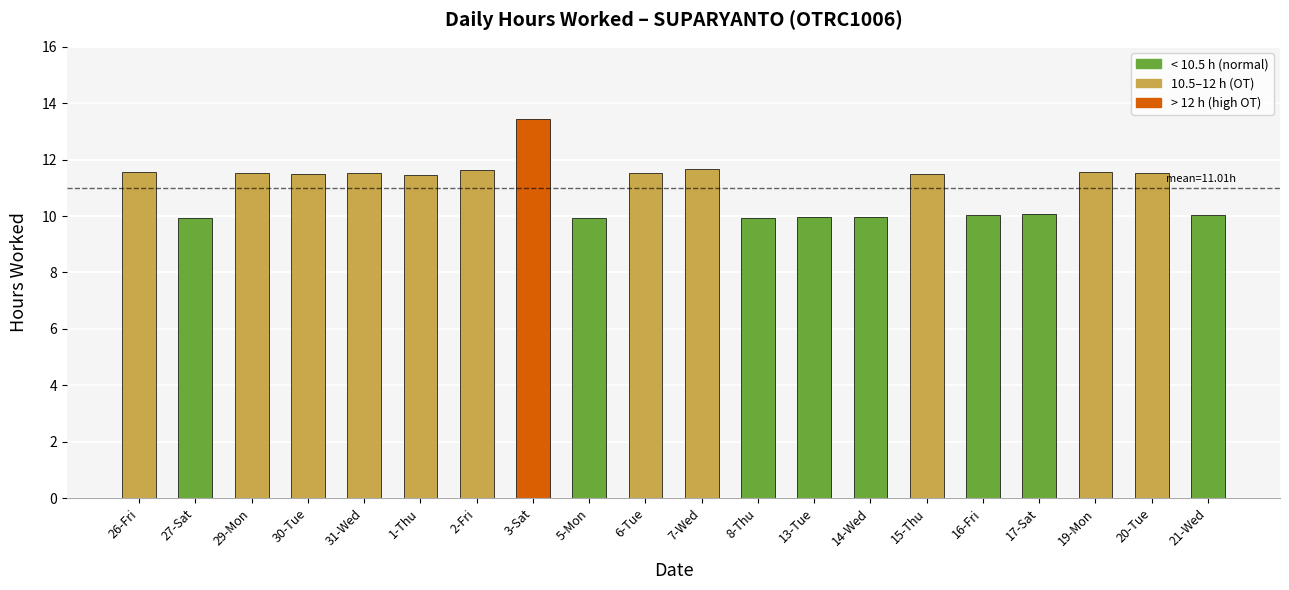

Where does the data first go above 11?

26-Fri